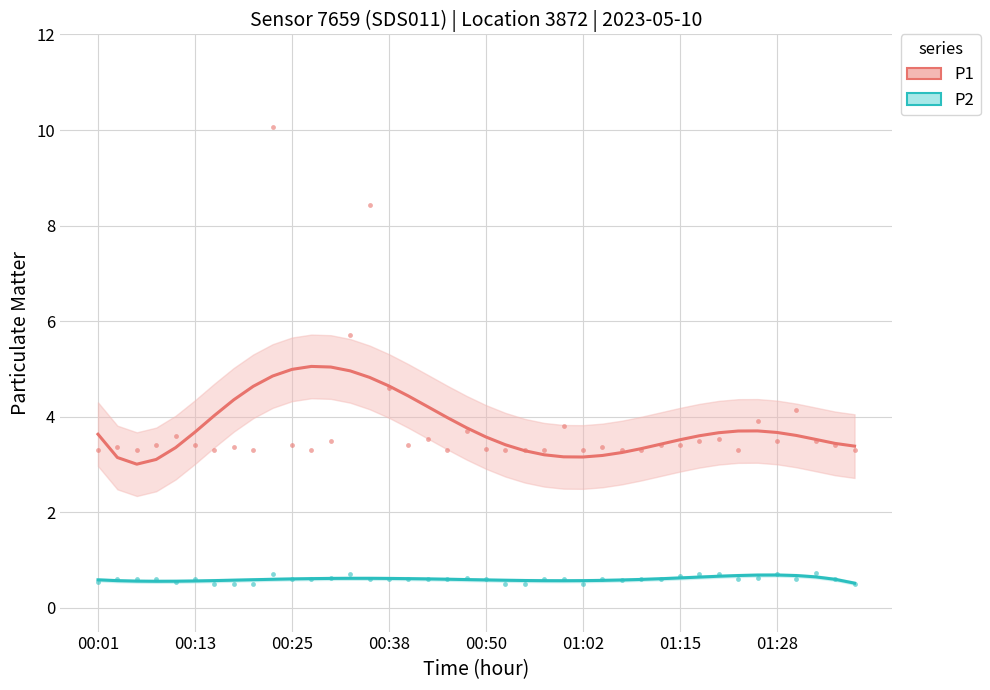

Which series contains the lowest Y value?

P2